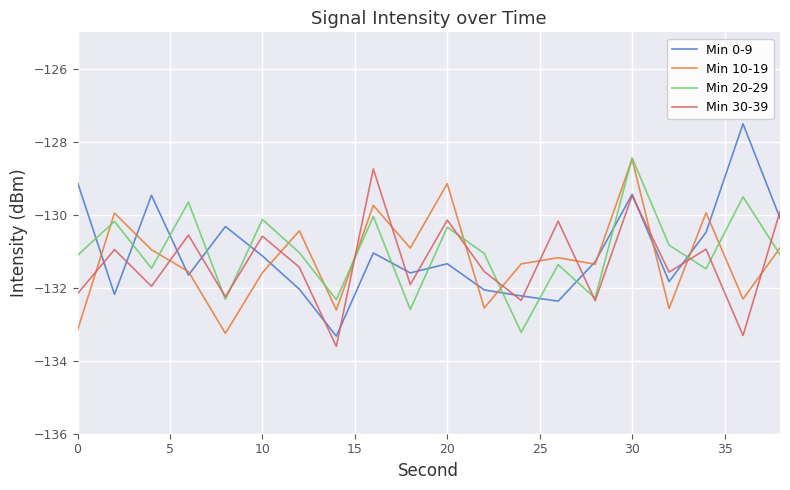

After their last crossing, which series has the higher values: Min 10-19 or Min 20-29?

Min 10-19